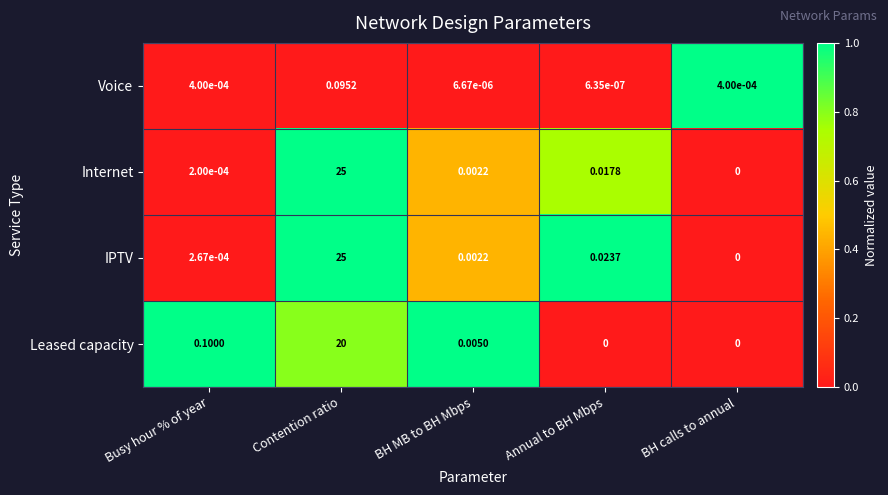

Which series changed the most between BH MB to BH Mbps and Annual to BH Mbps?

IPTV